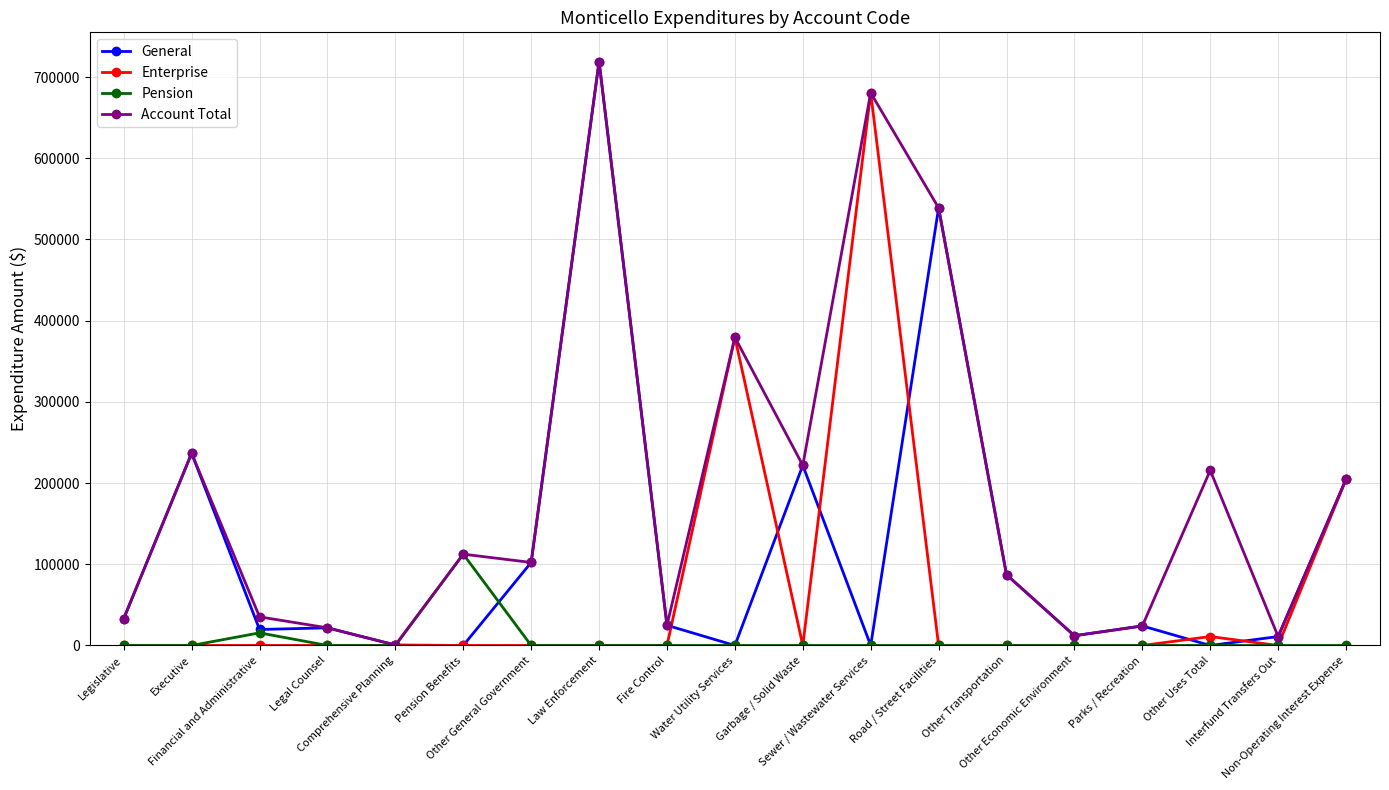

True or false: General has more than 1 interior local peaks.

True